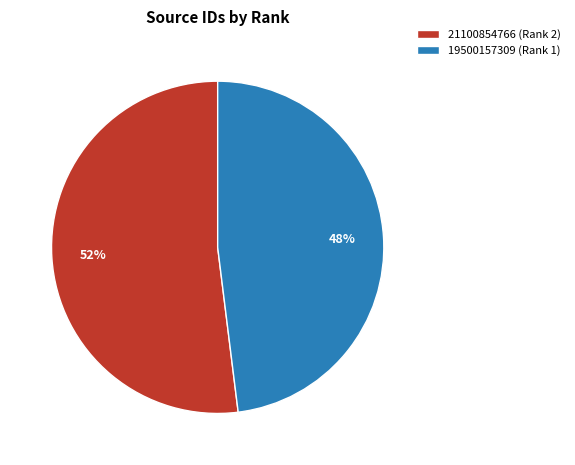

Does 19500157309 (Rank 1) account for over 50% of the chart?

No